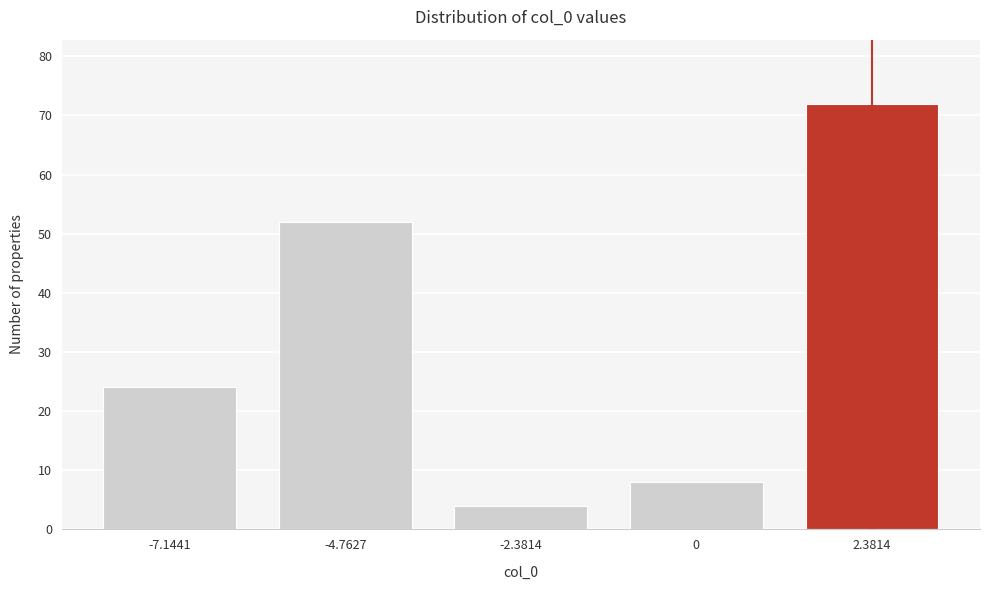

Reading right to left, extract all data points from this chart.

72	8	4	52	24